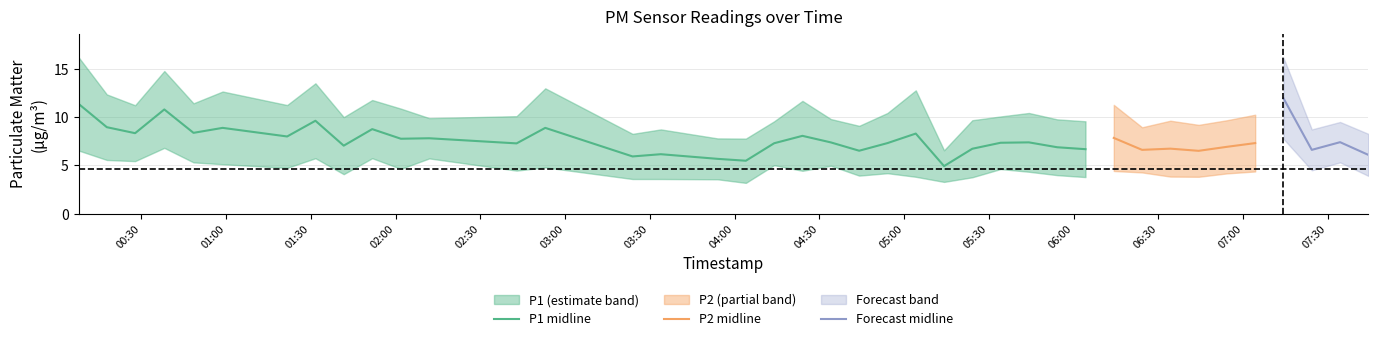

Is it true that P2 equals 6.4 at 2022-12-29T05:04:09?

False